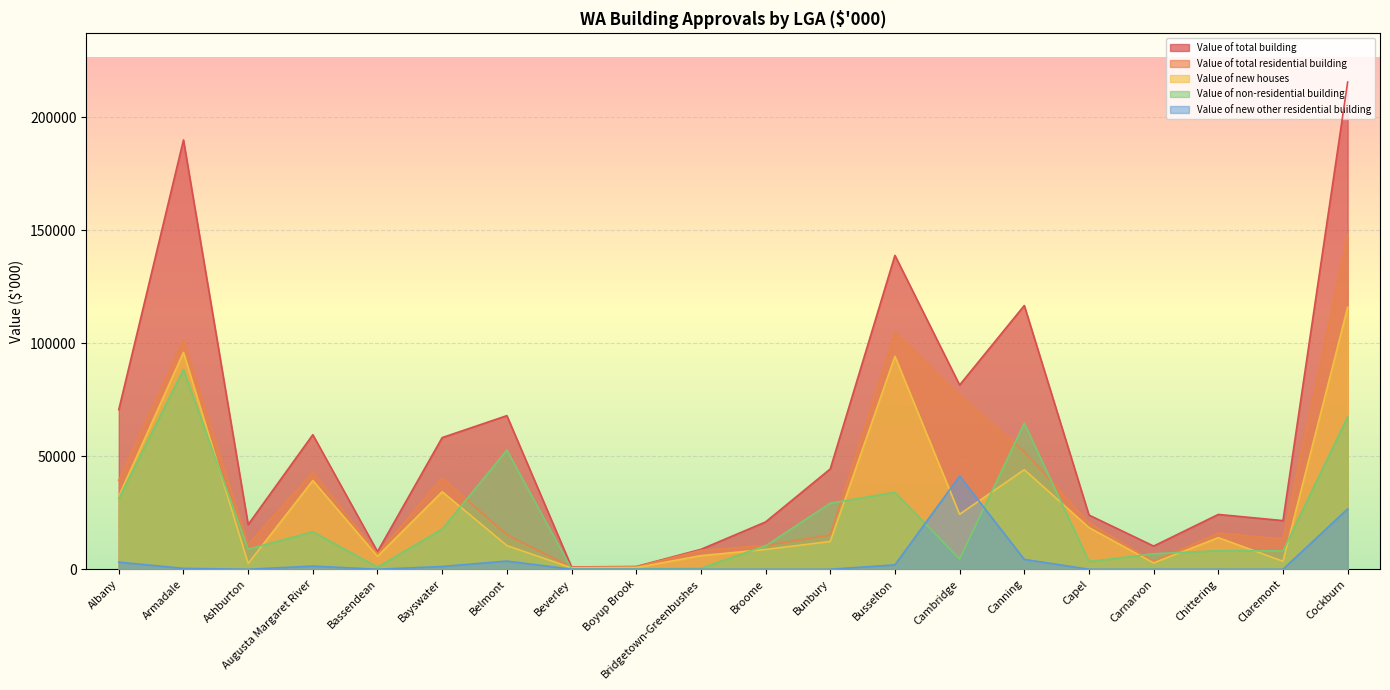

Reading left to right, list all the values displayed in this chart.

Value of total building: 70643.9	189966.7	19761.0	59528.8	7772.8	58250.1	67966.5	1017.1	1214.8	8803.5	20920.5	44384.3	138887.0	81517.2	116704.3	23982.8	10260.4	24255.2	21526.9	215575.7
Value of total residential building: 39356.8	101569.6	10892.9	42928.8	6826.0	40466.2	15237.8	907.1	1084.8	8334.9	10563.5	15141.1	104847.6	76994.2	52043.6	20564.7	3412.7	16054.4	13386.9	148112.5
Value of new houses: 32278.1	95955.7	2544.0	39256.5	5707.1	34295.1	10478.6	617.5	754.5	6023.1	8753.7	12293.2	94225.1	24329.5	44039.3	18448.8	2797.3	13985.2	3525.5	115946.6
Value of non-residential building: 31287.1	88397.2	8868.2	16600.0	946.9	17783.9	52728.7	110.0	130.0	468.6	10357.1	29243.2	34039.4	4522.9	64660.6	3418.1	6847.7	8200.8	8140.0	67463.2
Value of new other residential building: 3142.4	389.6	0.0	1398.5	0.0	1223.9	3620.7	0.0	0.0	0.0	0.0	0.0	1949.8	41204.9	4362.9	0.0	0.0	0.0	0.0	26721.1